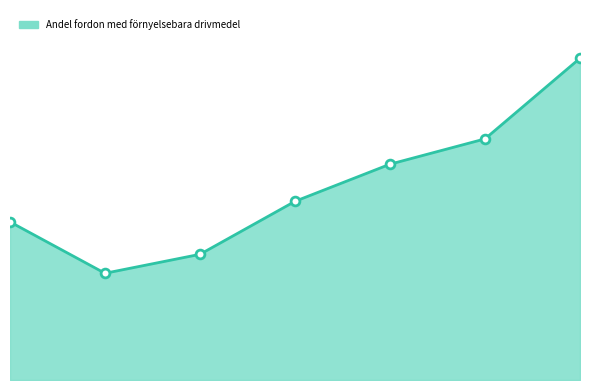

Is this an area chart (filled region under the line)?

Yes